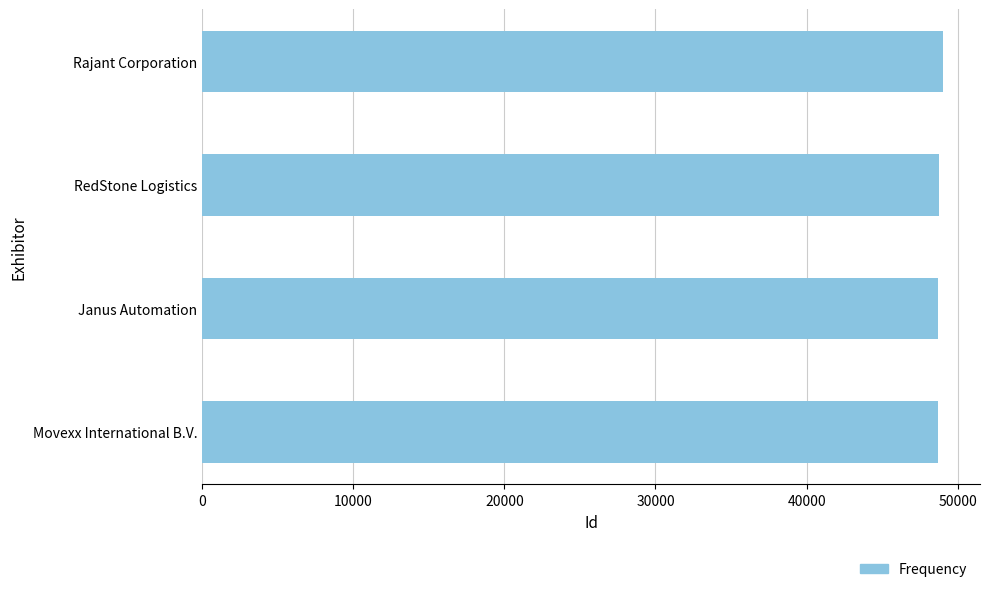

What is the average value?

48806